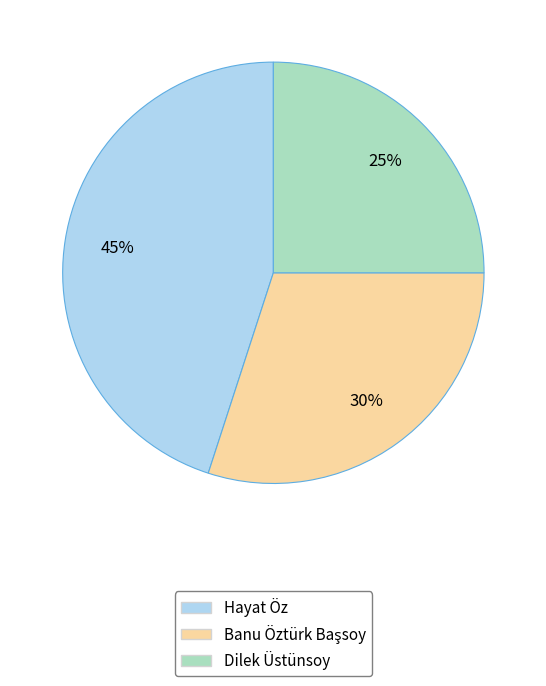

How many segments does this pie chart have?

3